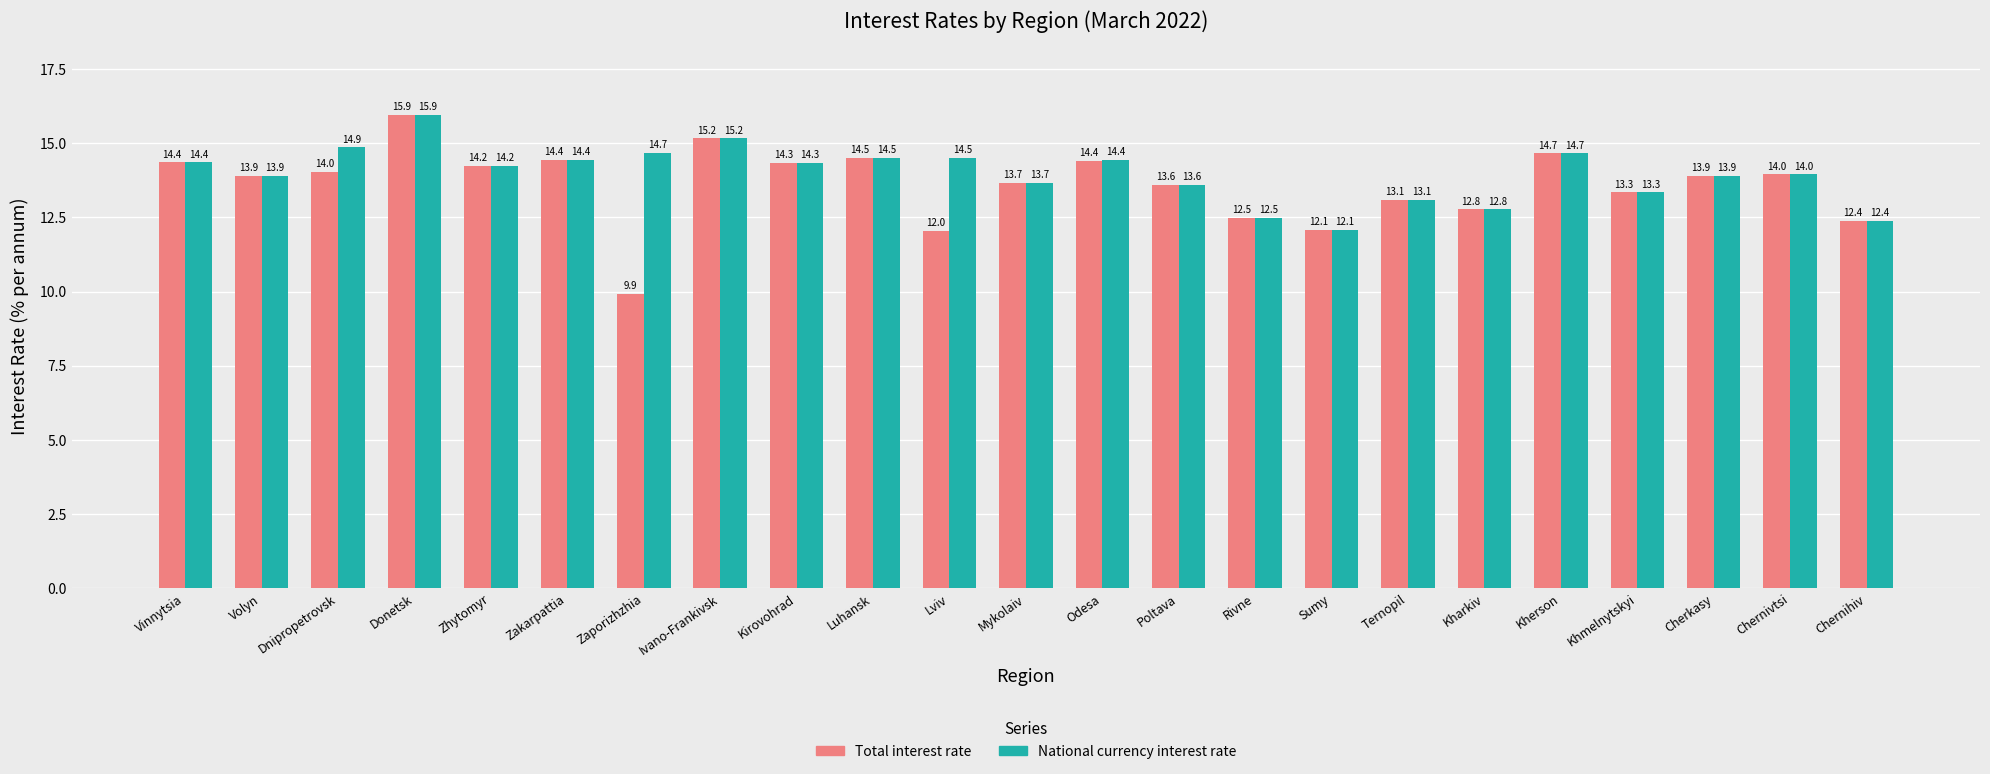

How many bars are there in each group?

2